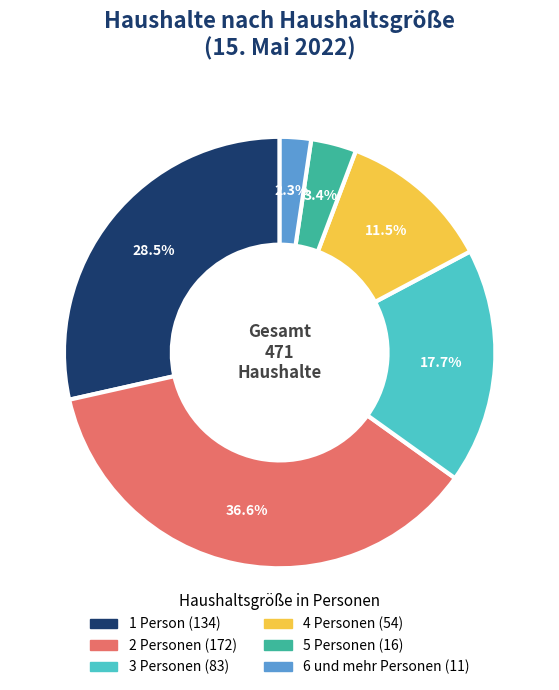

The 5 Personen slice represents 3% of the pie. True or false?

True